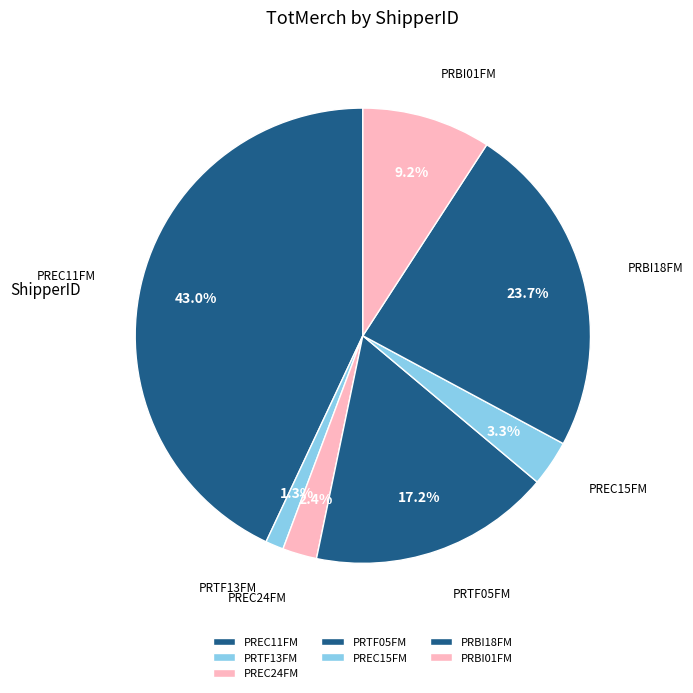

To the nearest percent, what is the average slice percentage?

14%